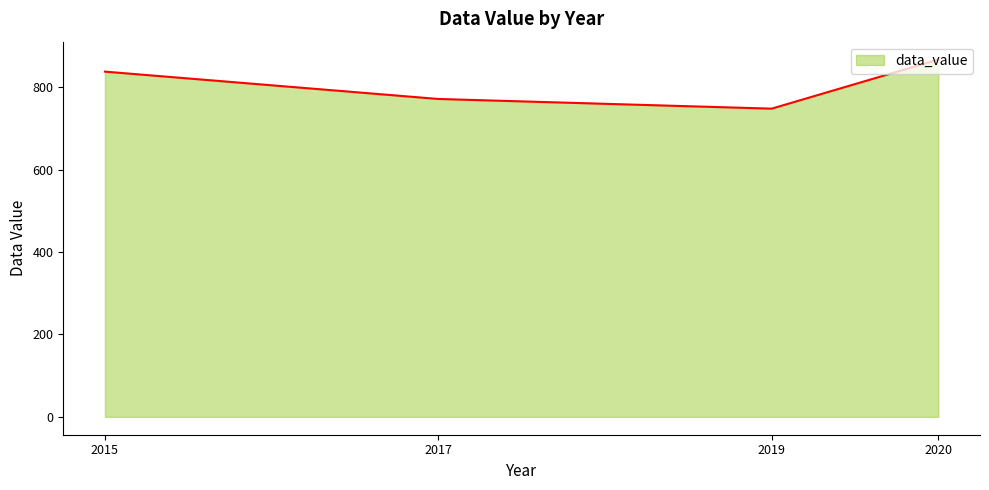

What is the maximum value shown in the chart?

867.2